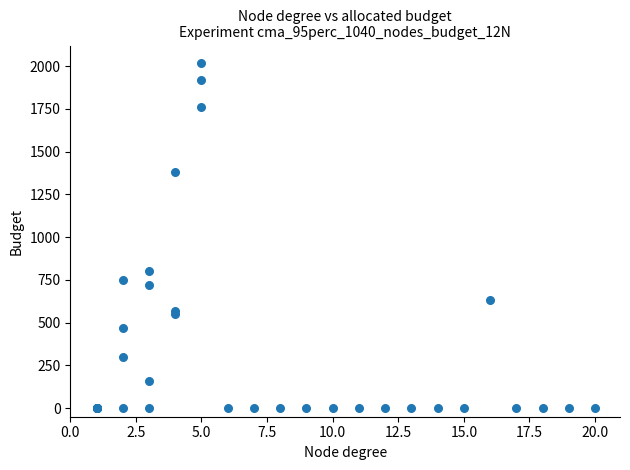

What Y value in the scatter plot is closest to 1010?

800